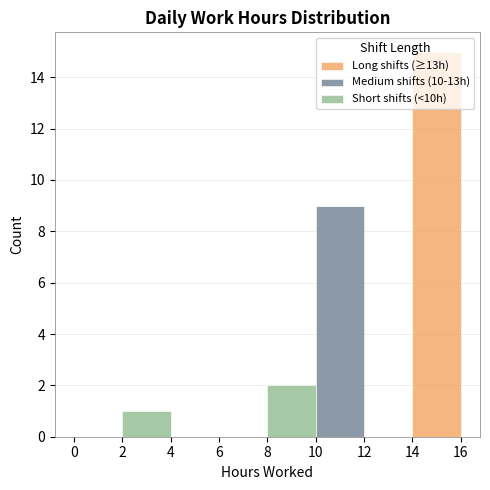

What is the total height of the stacked bar covering 2 to 4 on the x-axis? The values are not printed on the chart, so give them approximately, as read against the axis.

1